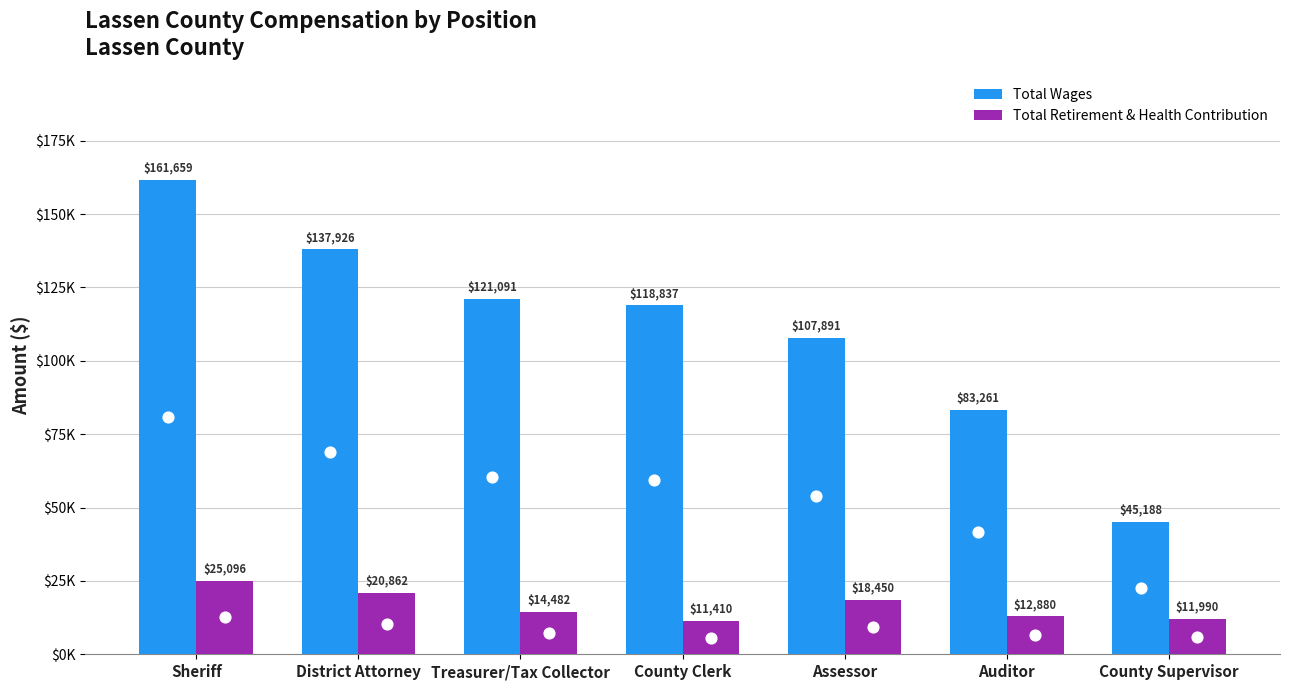

Which series reaches the maximum Y coordinate?

Total Wages